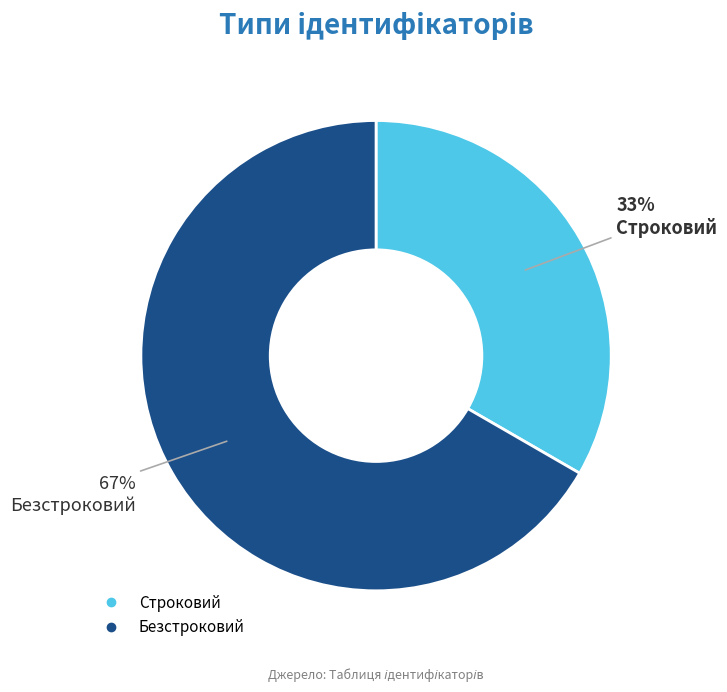

Combined, do Безстроковий and Строковий account for over 50%?

Yes